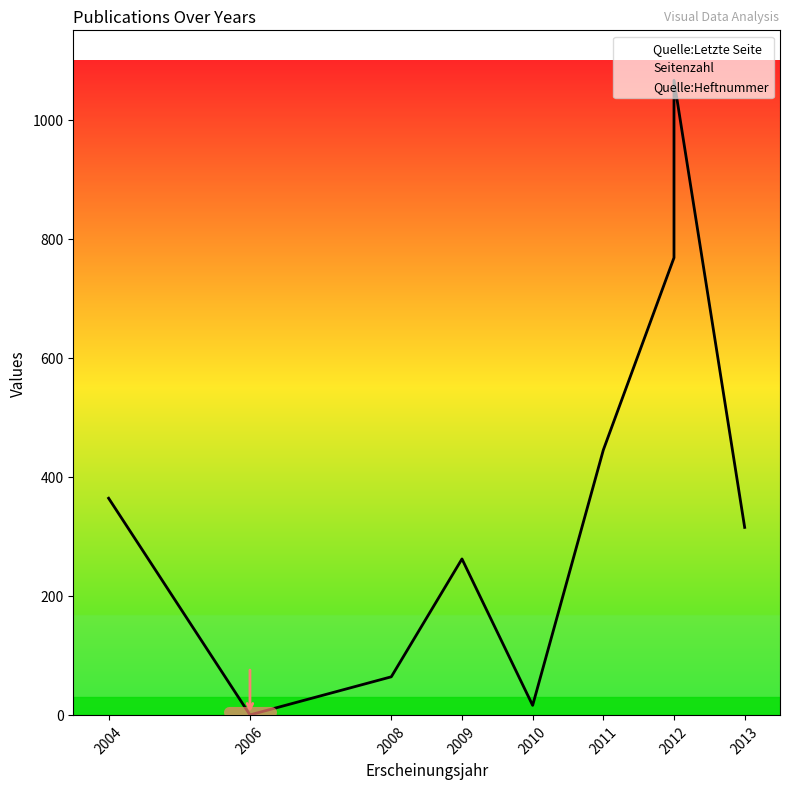

What is the greatest value displayed?

1054